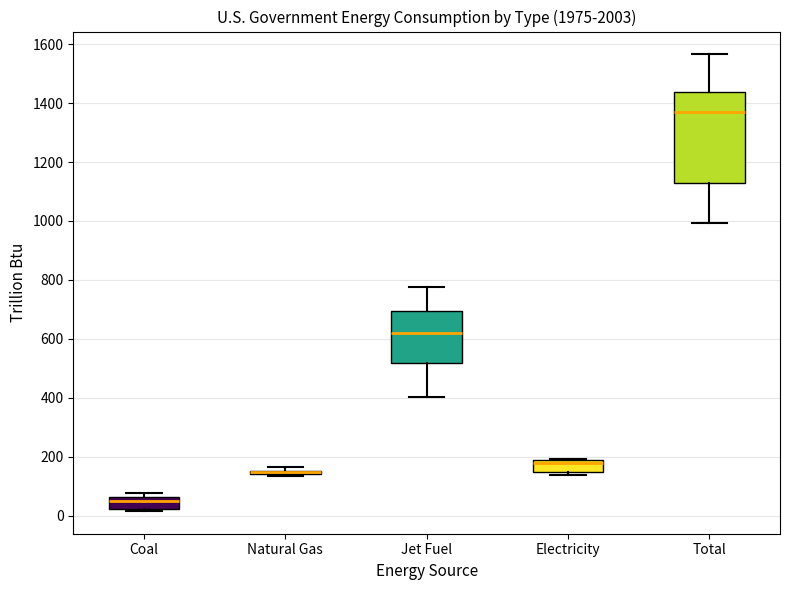

Where does the median line of the box for Jet Fuel sit on the y-axis? The values are not printed on the chart, so give them approximately, as read against the axis.

620